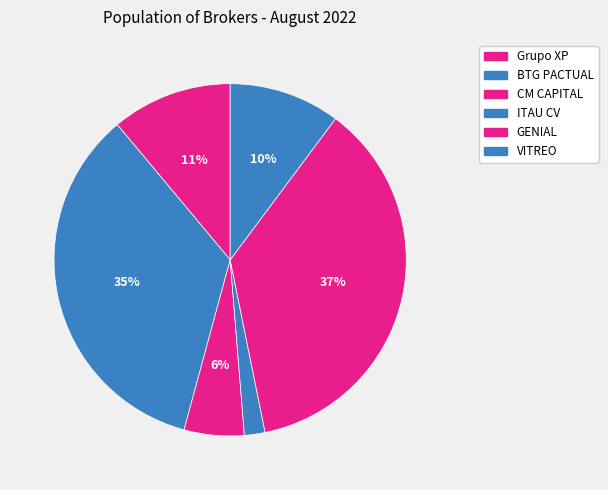

Rank the categories by value from lowest to highest.

ITAU CV S/A, CM CAPITAL MARKETS CCTVM LTDA, VITREO DTVM S.A., Grupo XP, BTG PACTUAL CTVM S/A, GENIAL INSTITUCIONAL CCTVM S/A